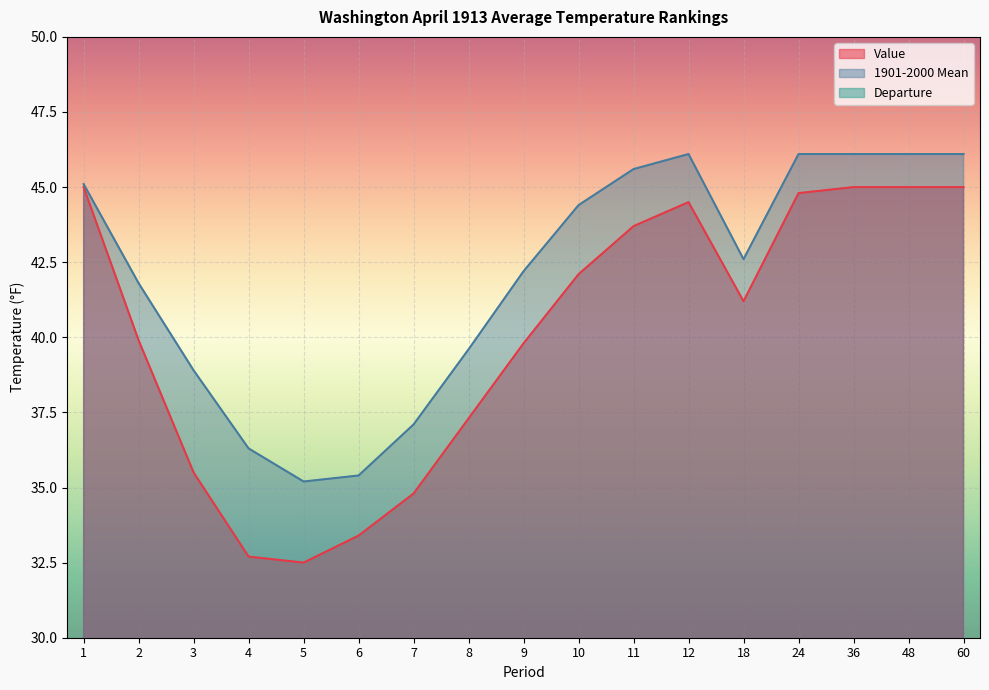

Reading left to right, what are all the values shown in this chart?

Value: 1=45.0	2=39.9	3=35.5	4=32.7	5=32.5	6=33.4	7=34.8	8=37.3	9=39.8	10=42.1	11=43.7	12=44.5	18=41.2	24=44.8	36=45.0	48=45.0	60=45.0
1901-2000 Mean: 1=45.1	2=41.8	3=38.9	4=36.3	5=35.2	6=35.4	7=37.1	8=39.6	9=42.2	10=44.4	11=45.6	12=46.1	18=42.6	24=46.1	36=46.1	48=46.1	60=46.1
Departure: 1=-0.1	2=-1.9	3=-3.4	4=-3.6	5=-2.7	6=-2.0	7=-2.3	8=-2.3	9=-2.4	10=-2.3	11=-1.9	12=-1.6	18=-1.4	24=-1.3	36=-1.1	48=-1.1	60=-1.1